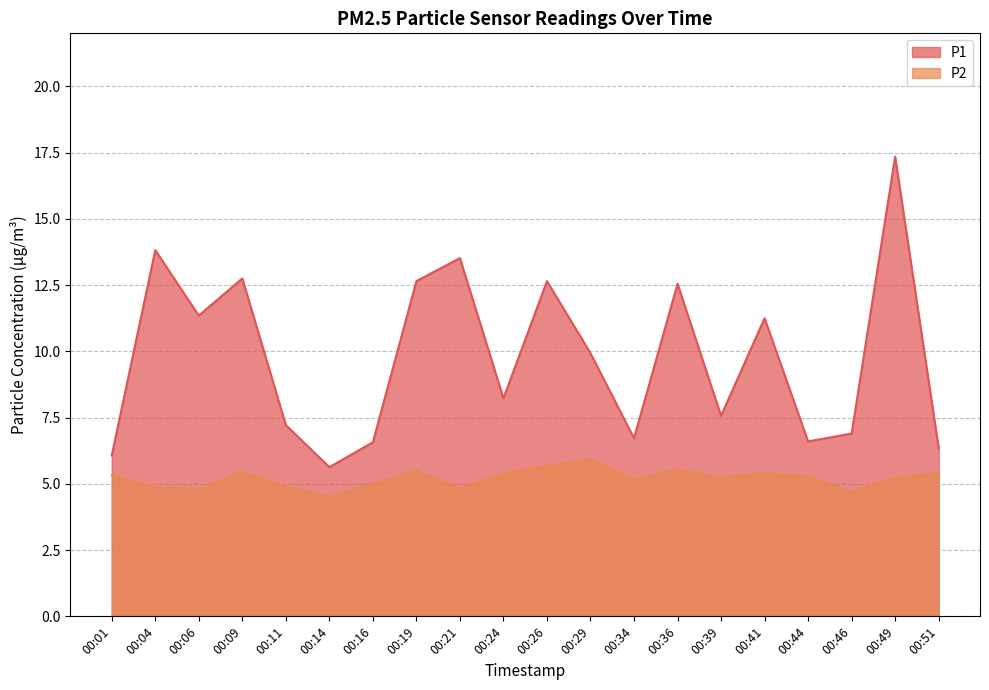

At which category is the sum across all series the highest?

00:49